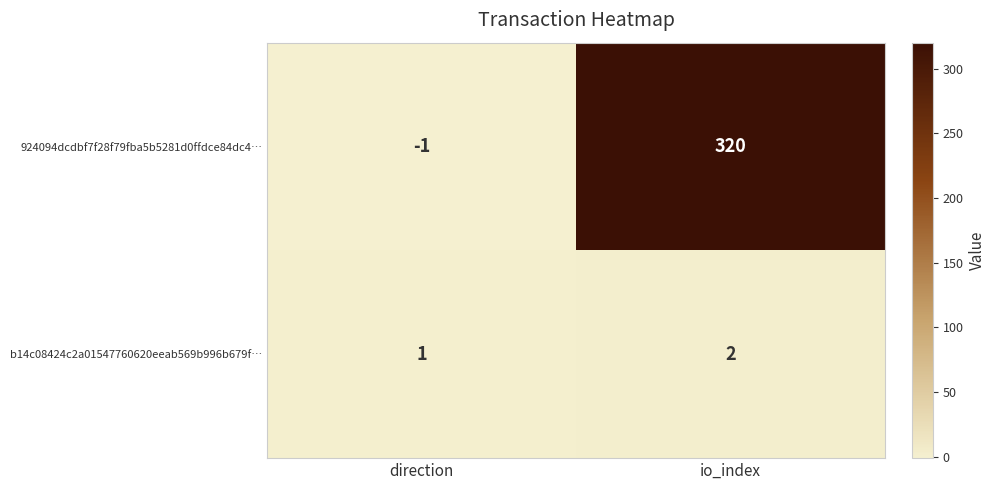

List the series in order of their peak value, lowest first.

b14c08424c2a01547760620eeab569b996b679f…, 924094dcdbf7f28f79fba5b5281d0ffdce84dc4…